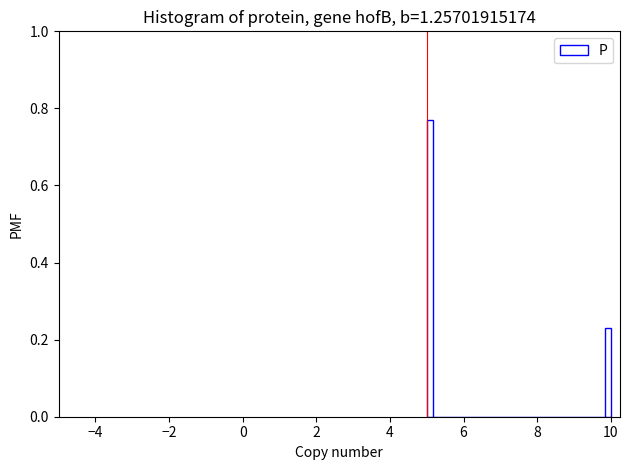

Around what value on the x-axis is the tallest bar? Give the approximate position of its centre, as read against the axis.

5.0